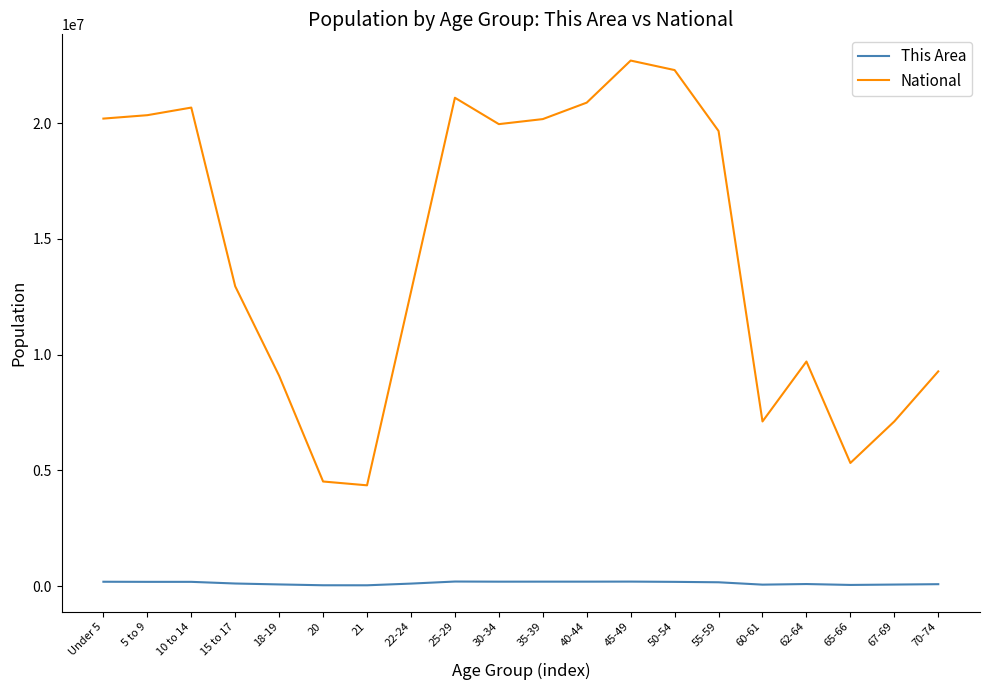

The value of National at 62-64 is 9704197. True or false?

True